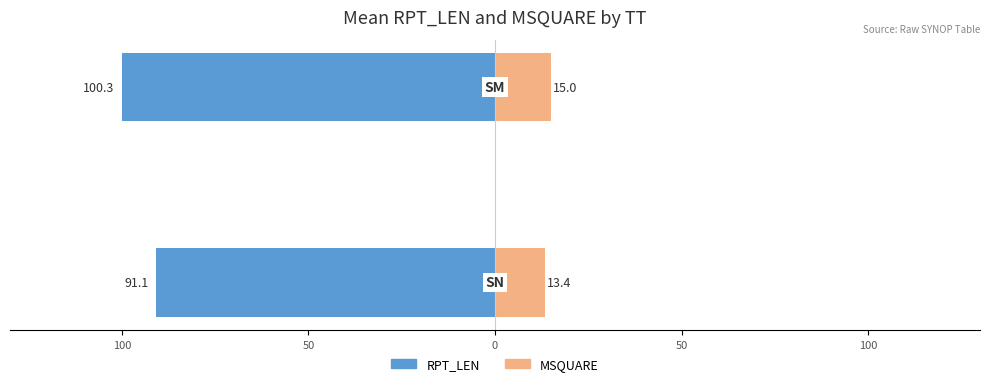

What are all the series names shown in the legend?

RPT_LEN, MSQUARE